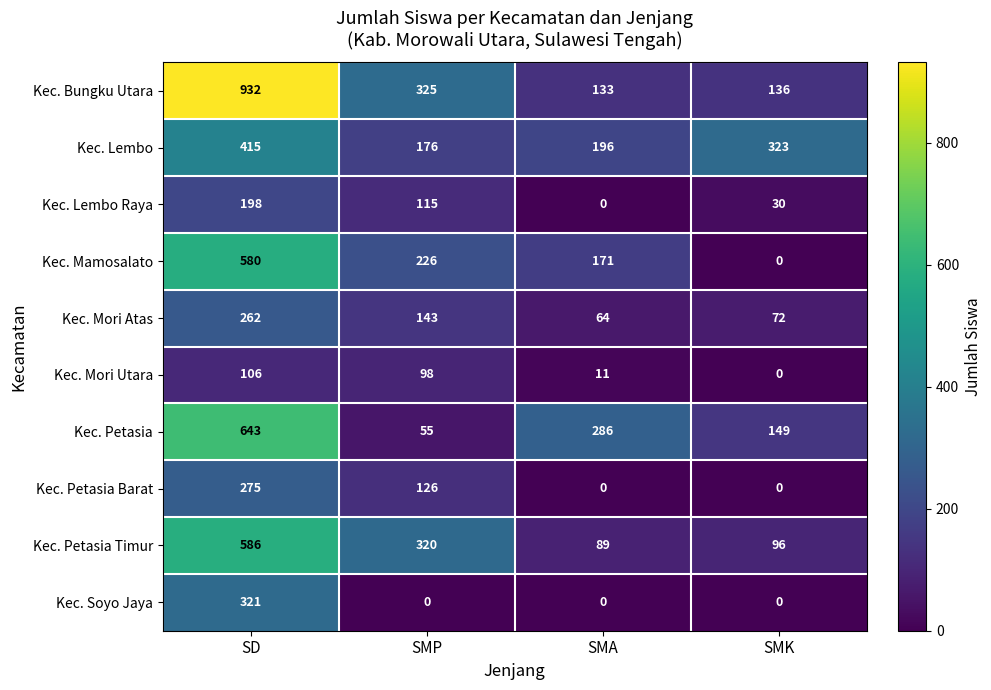

The Kec. Mamosalato series shows 142 at SD. True or false?

False